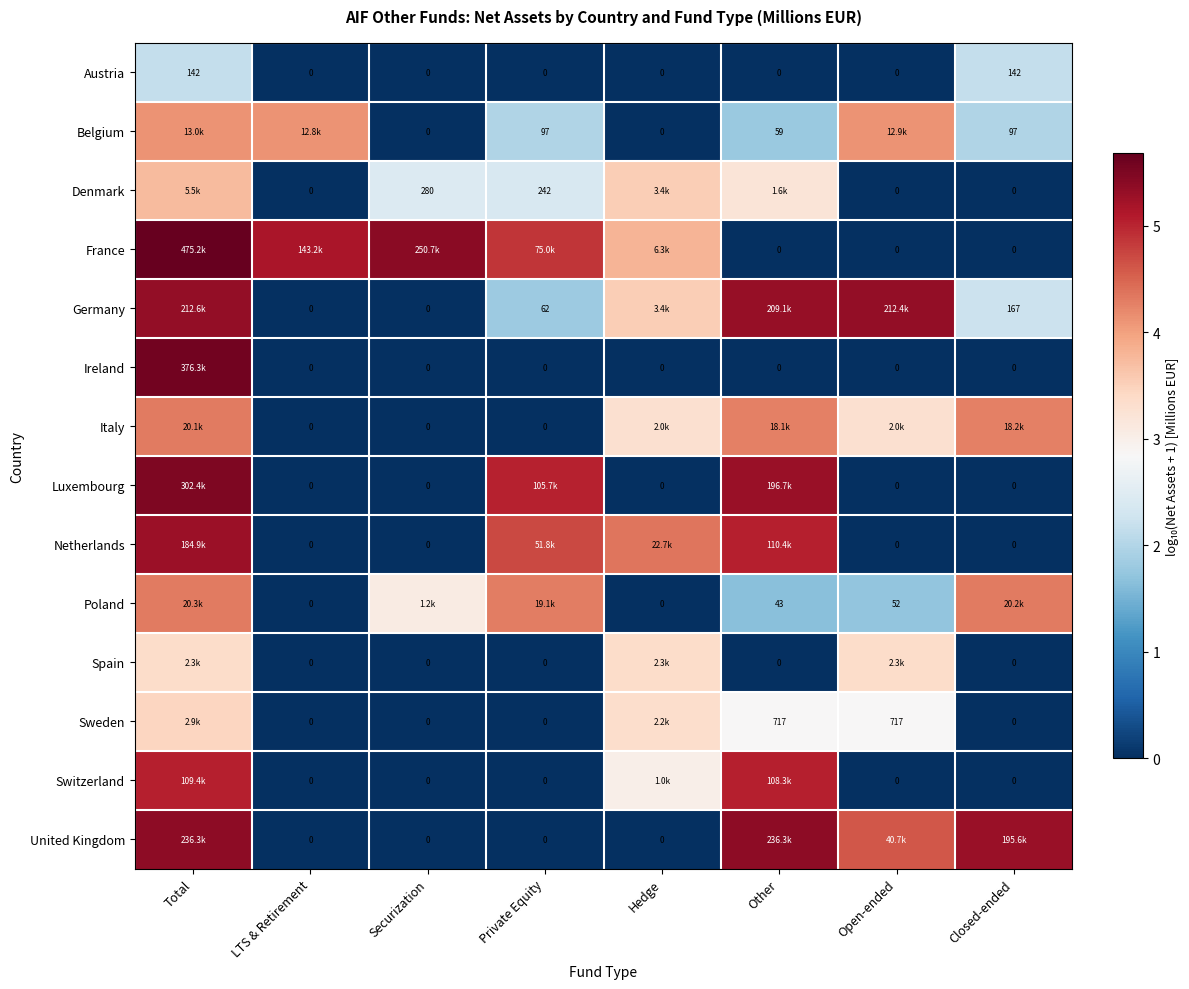

At LTS & Retirement, list the series in order from smallest to largest.

Austria, Denmark, Germany, Ireland, Italy, Luxembourg, Netherlands, Poland, Spain, Sweden, Switzerland, United Kingdom, Belgium, France